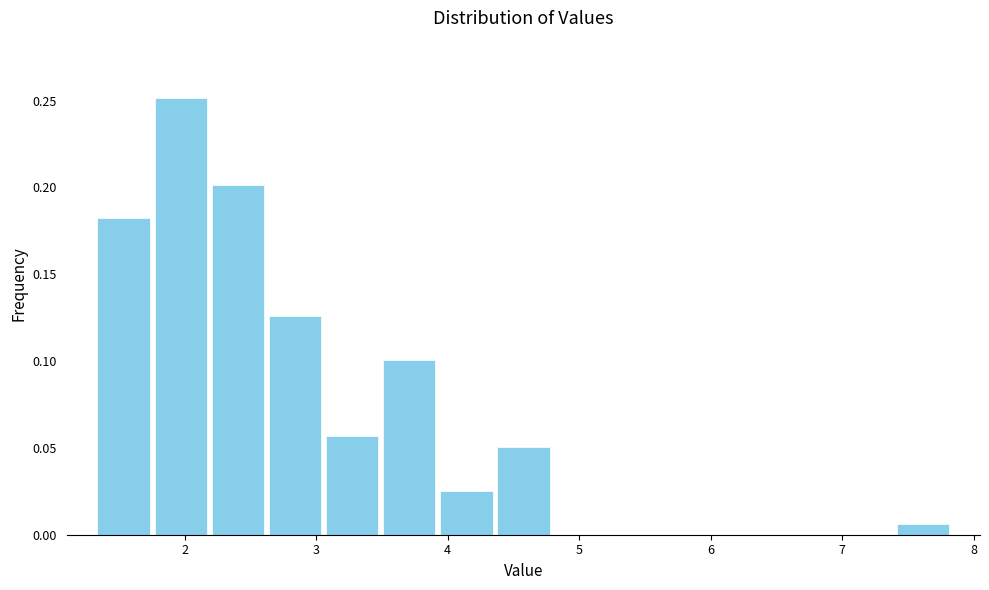

How tall is the bar that spans 3.5 to 3.9 on the x-axis? Neither the bar edges nor the heights are printed on the chart, so give them approximately, as read against the axes.

0.100